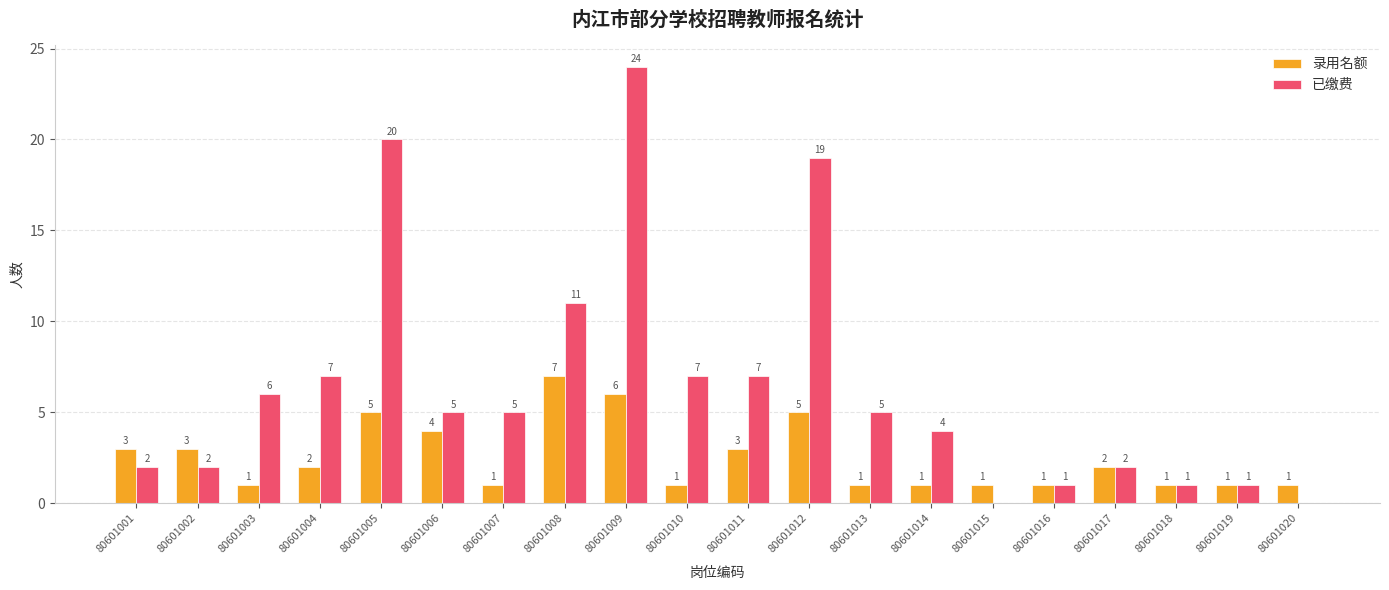

Which label corresponds to the largest value in the chart?

80601009